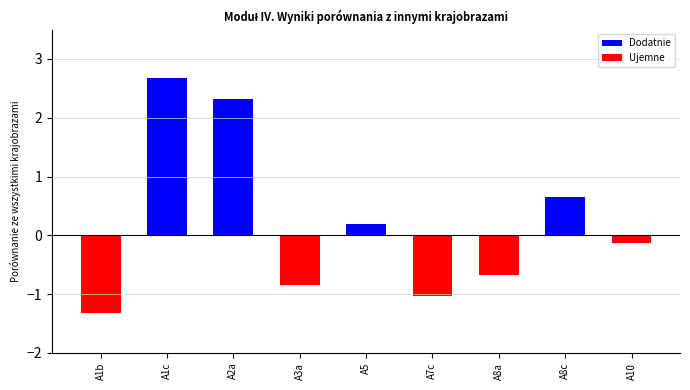

Reading right to left, extract all data points from this chart.

-0.1	0.6	-0.7	-1.0	0.2	-0.9	2.3	2.7	-1.3